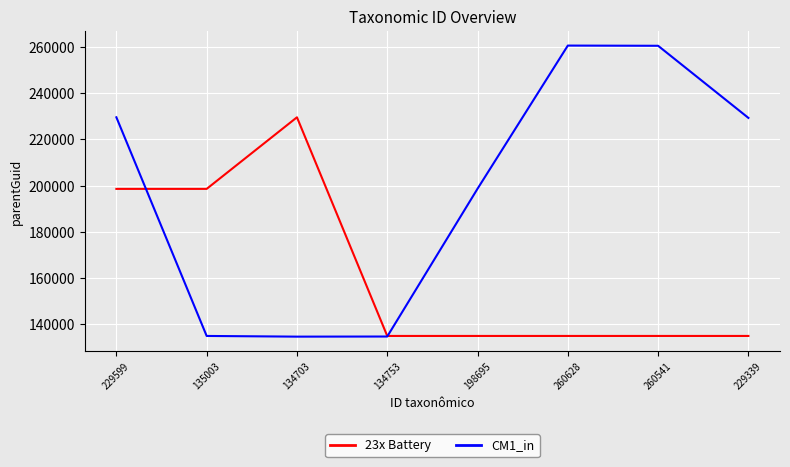

Which series has the largest total across all categories?

CM1_in